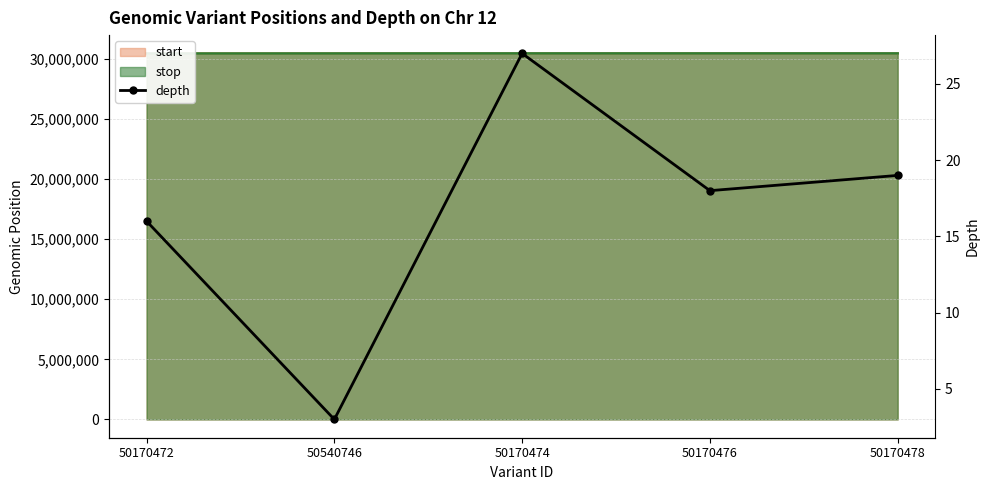

What is the approximate value at 50170474, to the nearest 10?

30